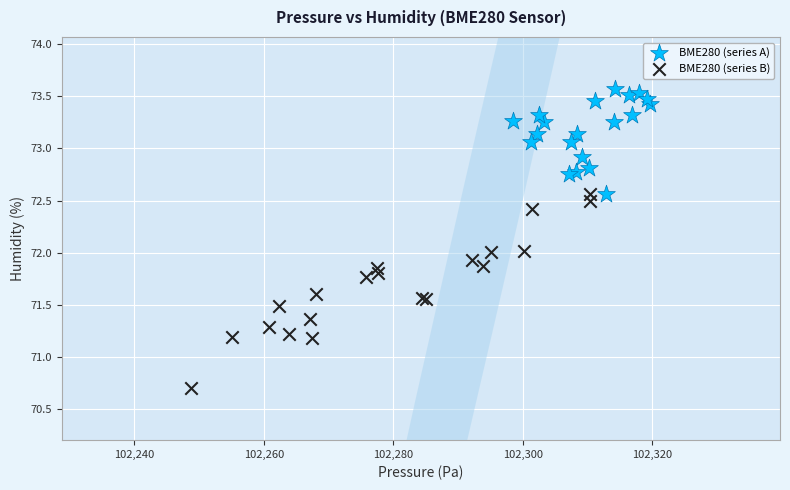

Which series reaches the minimum Y coordinate?

BME280 (series B)